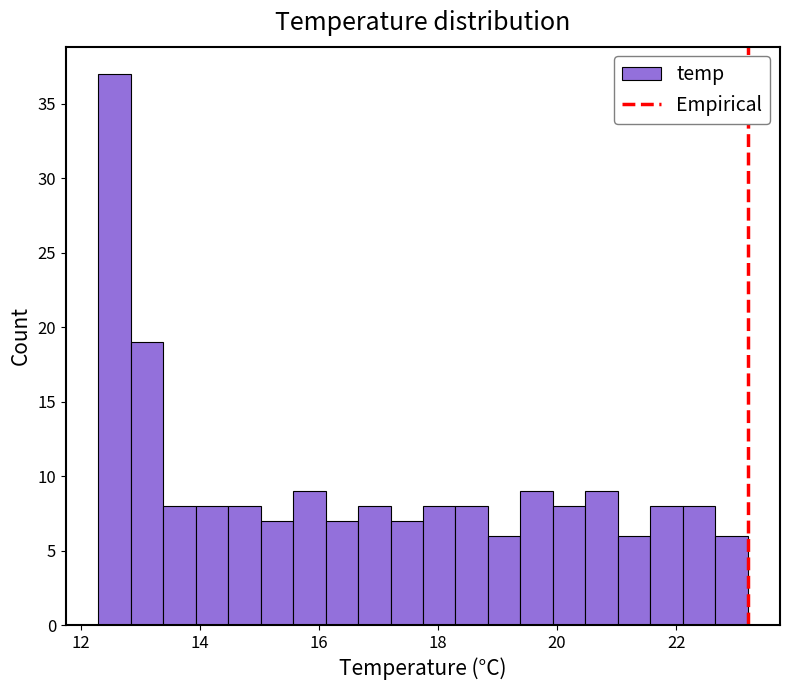

Around what value on the x-axis is the tallest bar? Give the approximate position of its centre, as read against the axis.

12.6